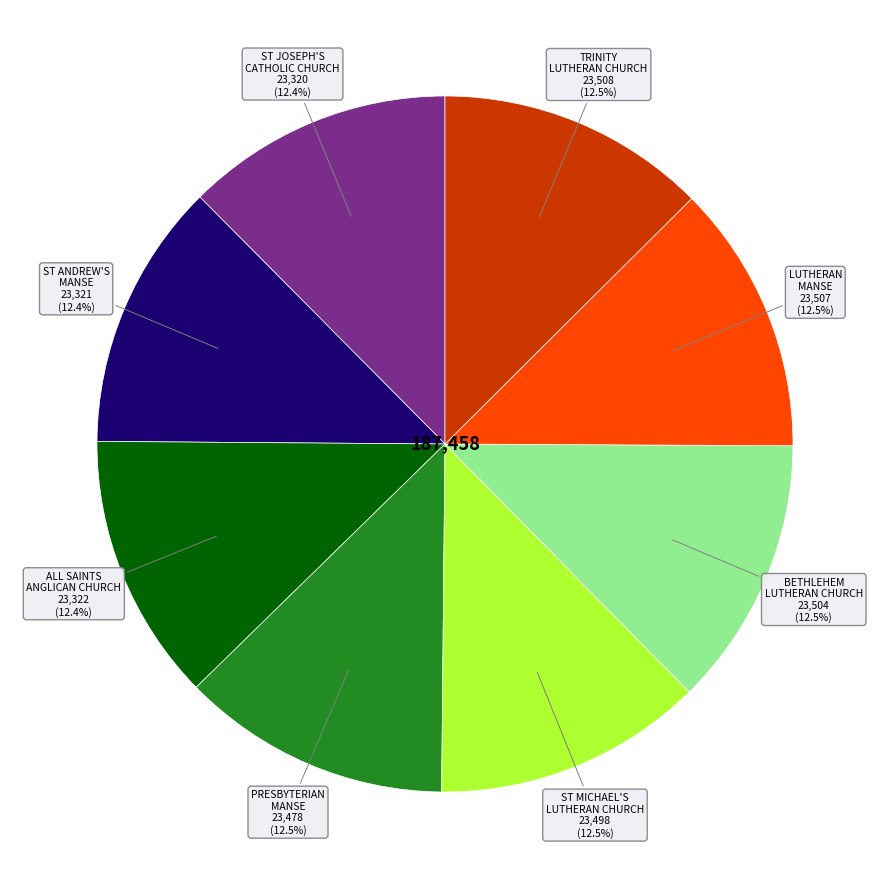

Count the number of slices in the pie.

8